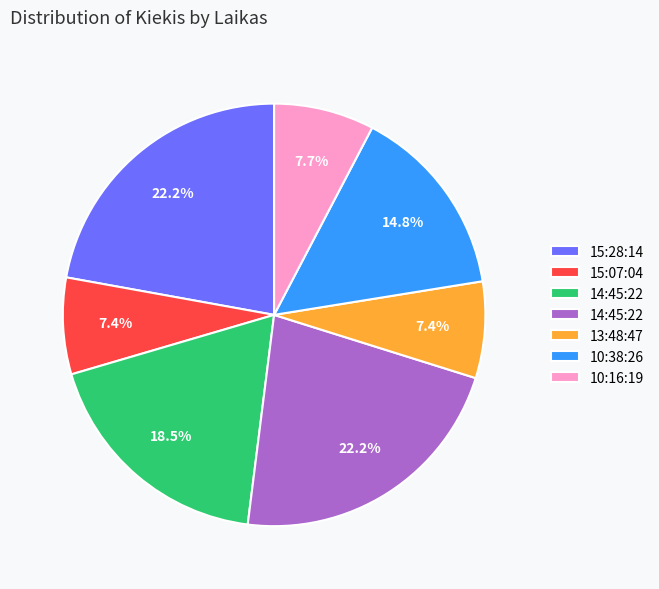

Is there a majority slice in this chart?

No